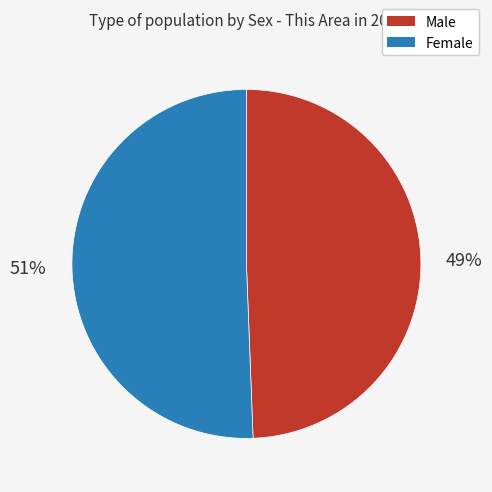

Count the number of slices in the pie.

2